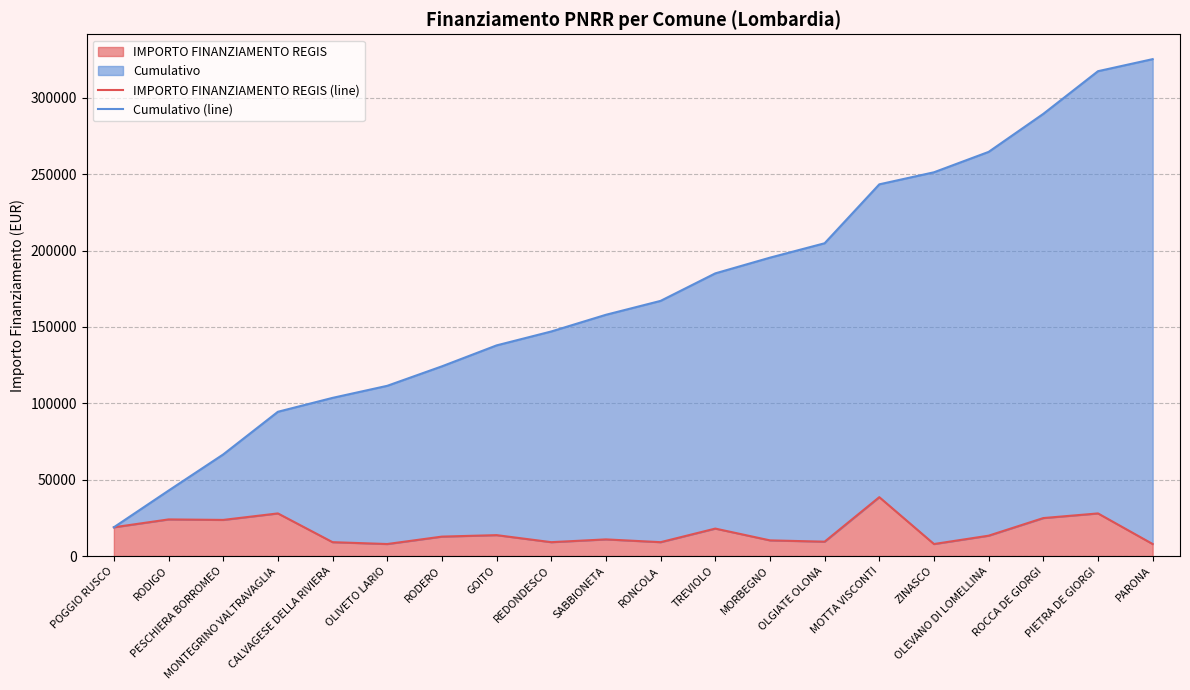

What is the label of the 14th point from the right?

RODERO